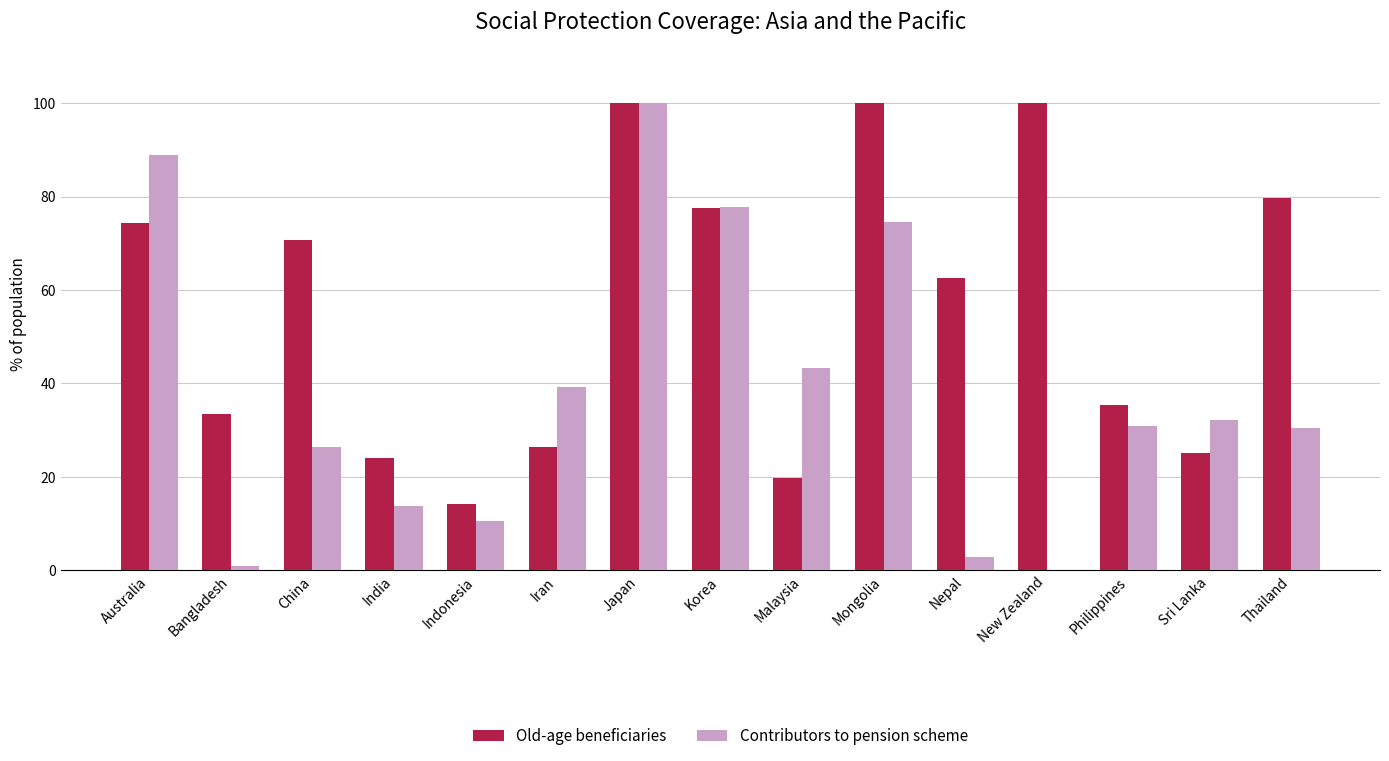

True or false: Old-age beneficiaries has a value of 40.8 at Japan.

False